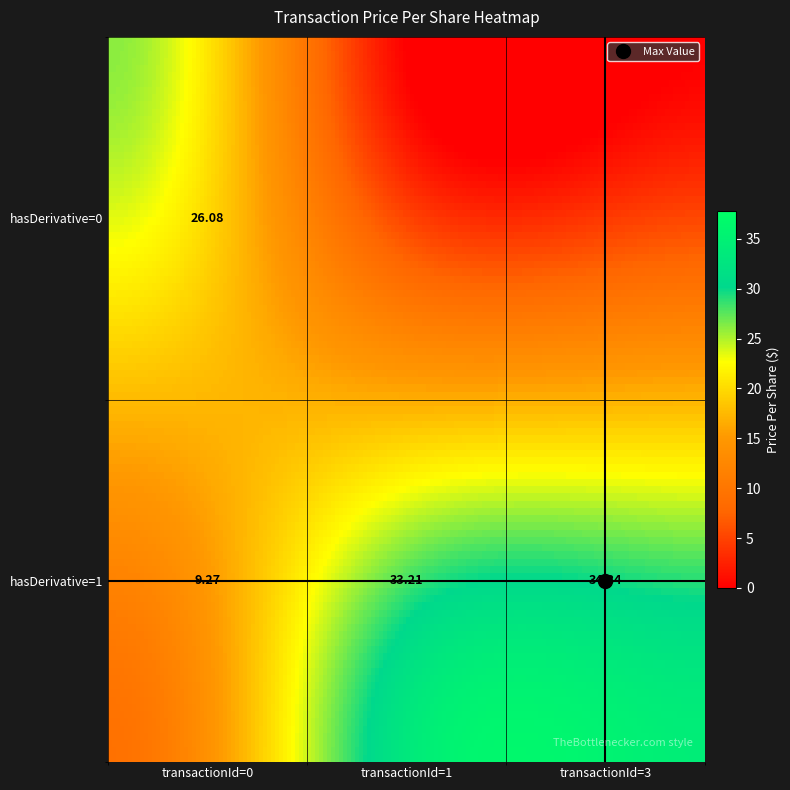

How many data points does each series have?

5